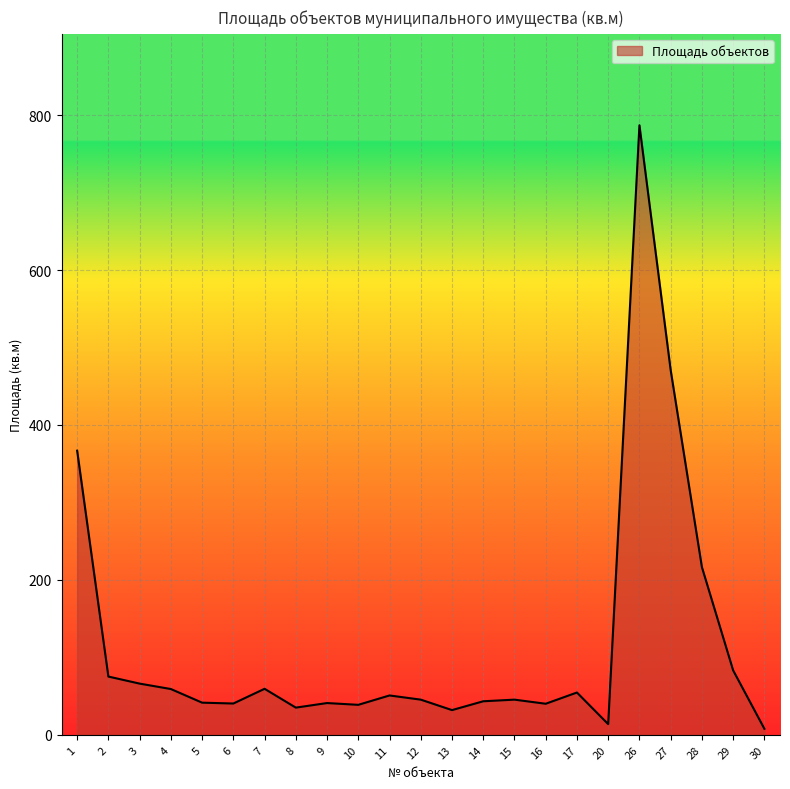

What value does the data have at 14?

43.3